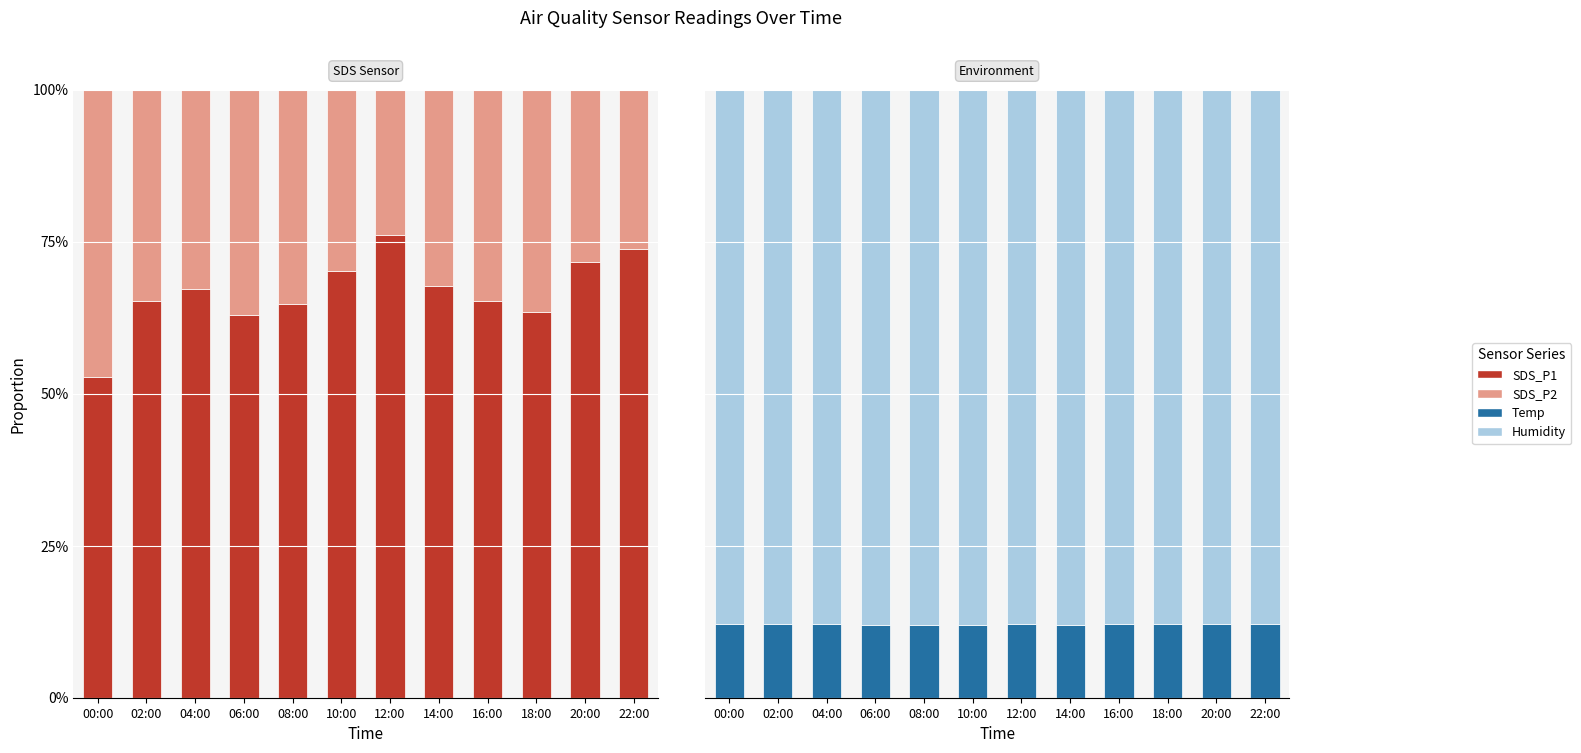

What value does the Temp series have at 18:00?

12.1